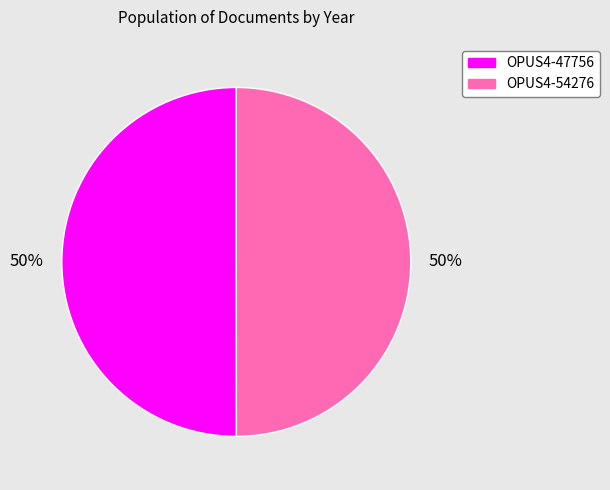

Approximately how many times larger is the value at OPUS4-54276 compared to OPUS4-47756?

1.0